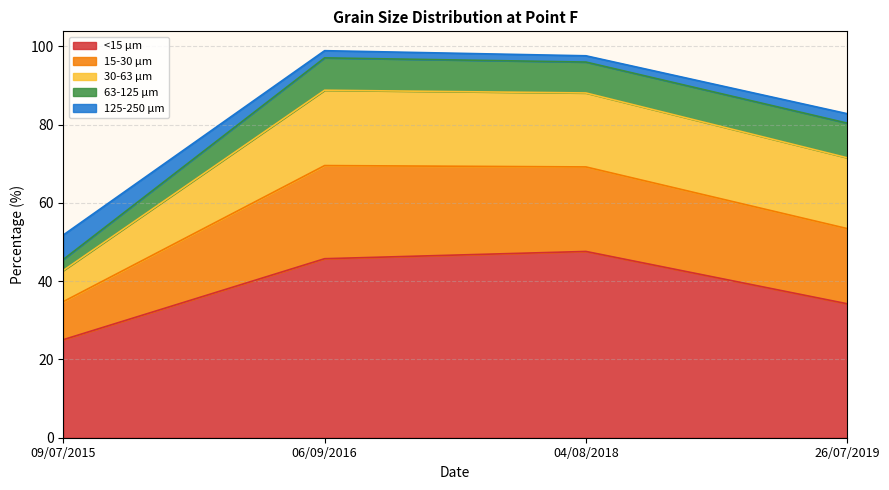

Rank the series at 04/08/2018 from lowest to highest value.

125-250 µm, 63-125 µm, 30-63 µm, 15-30 µm, <15 µm